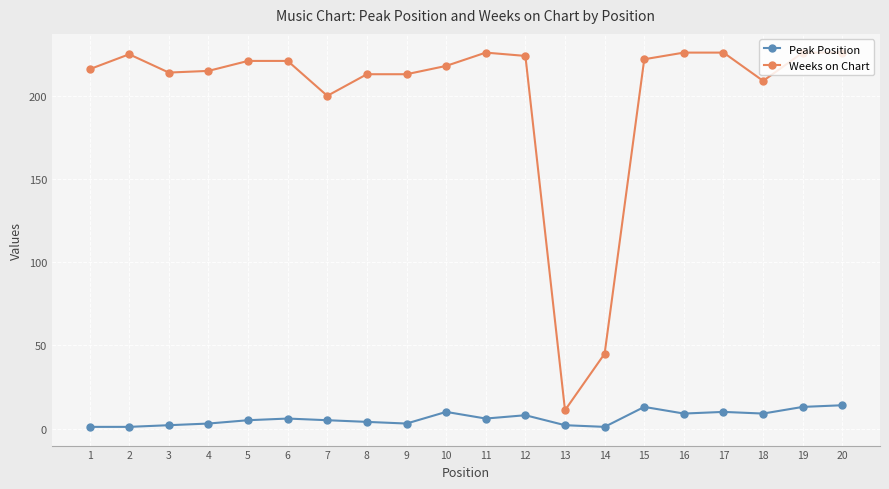

How many distinct data groups are displayed?

2